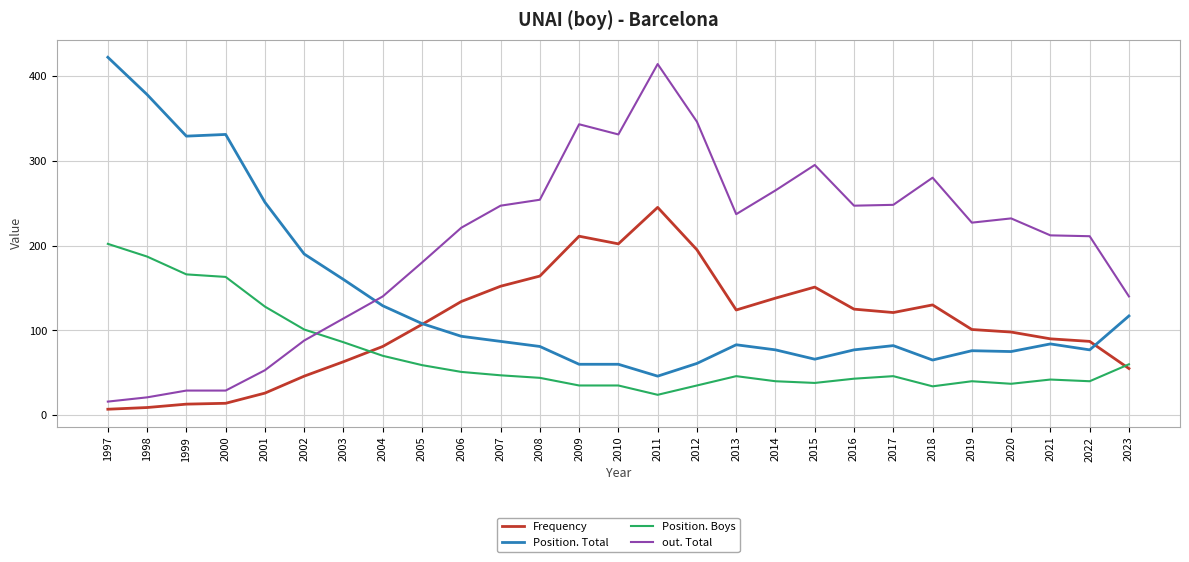

What is the total value across all series at 2021?

428